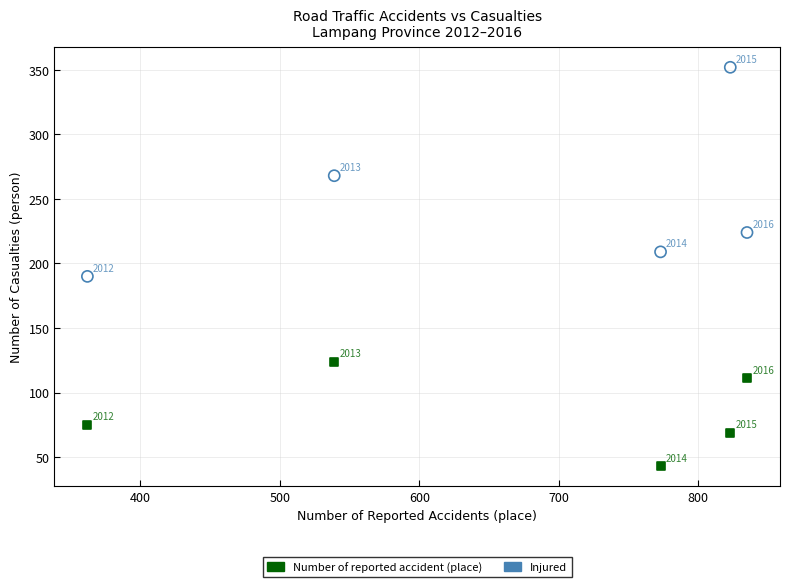

Which series contains the lowest Y value?

Number of reported accident (place)